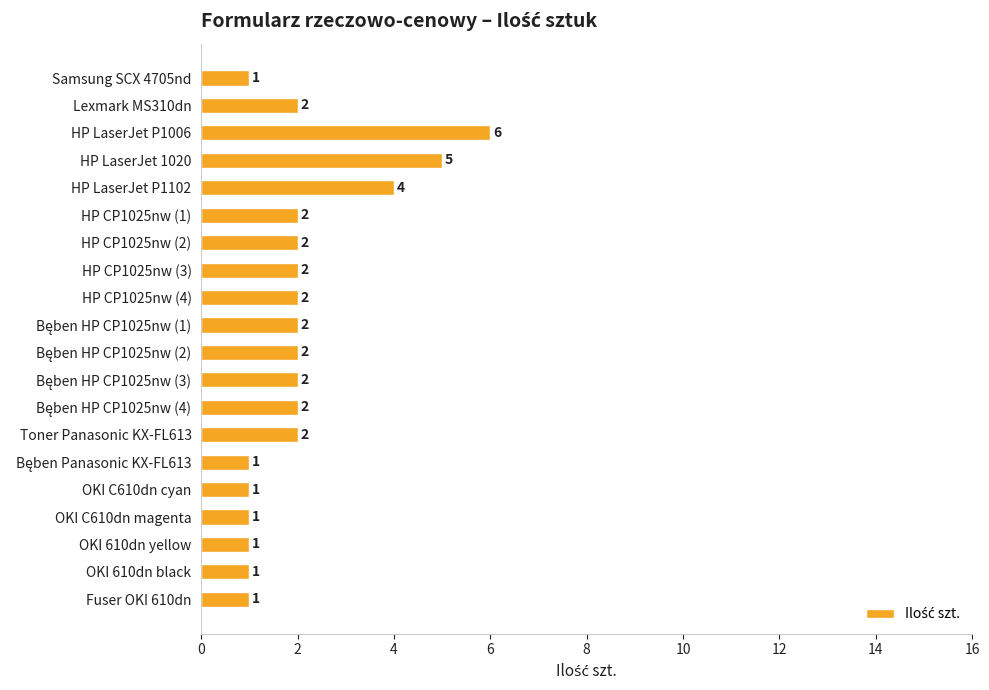

Reading top to bottom, transcribe all the data shown in this chart.

1	2	6	5	4	2	2	2	2	2	2	2	2	2	1	1	1	1	1	1